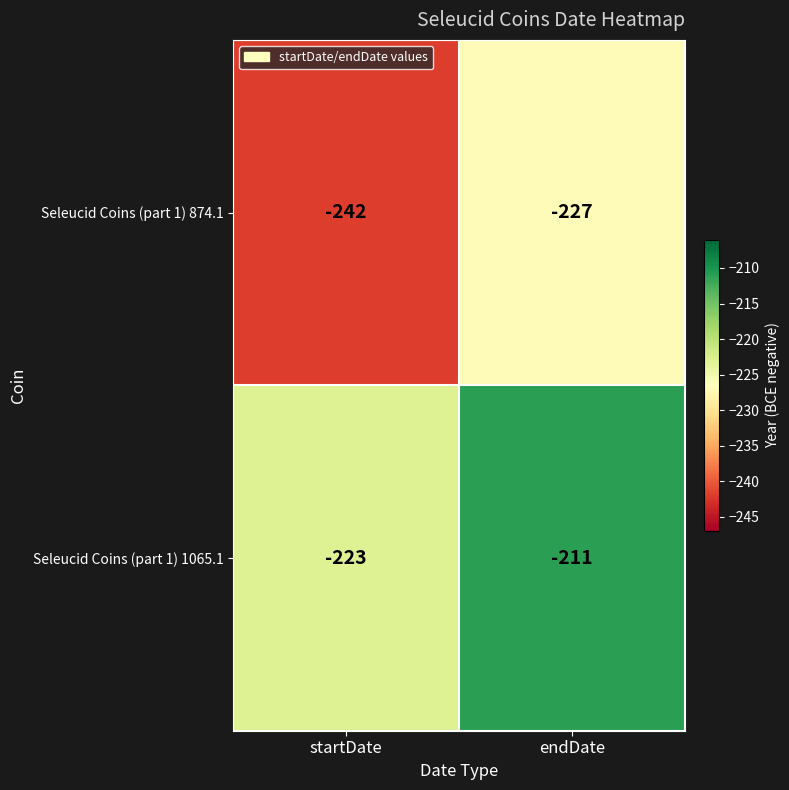

Reading right to left, extract all data points from this chart.

Seleucid Coins (part 1) 874.1: -227	-242
Seleucid Coins (part 1) 1065.1: -211	-223